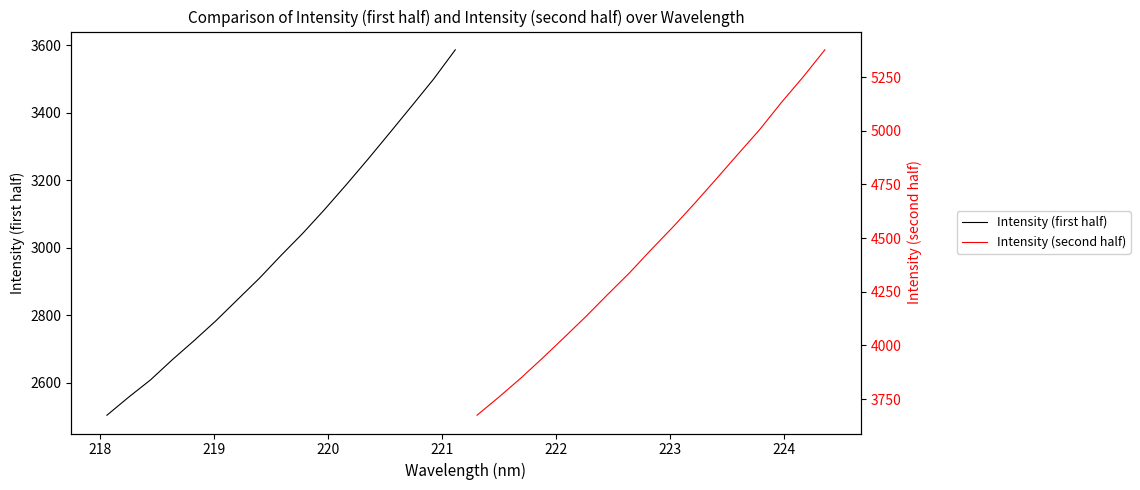

How many data points in Intensity (second half) are less than 4445?

8